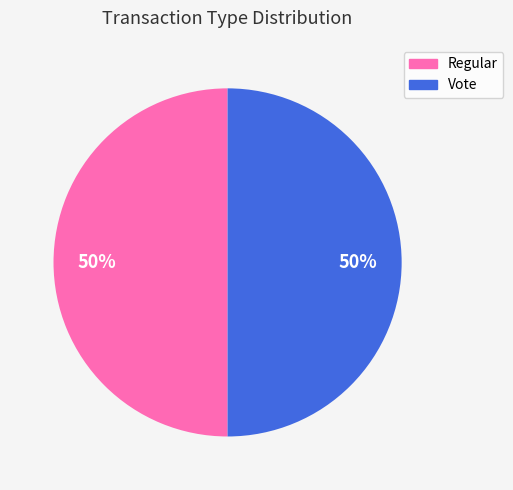

What percentage is the Vote slice, to the nearest percent?

50%